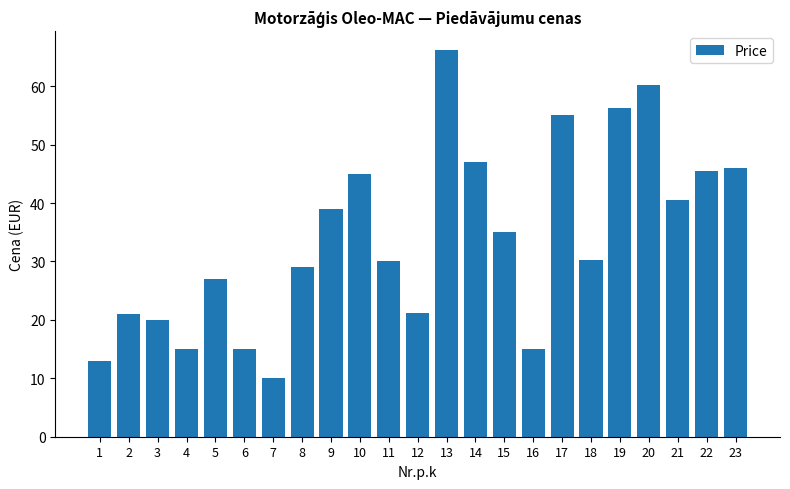

The chart shows a value of 20.0 at 3. True or false?

True